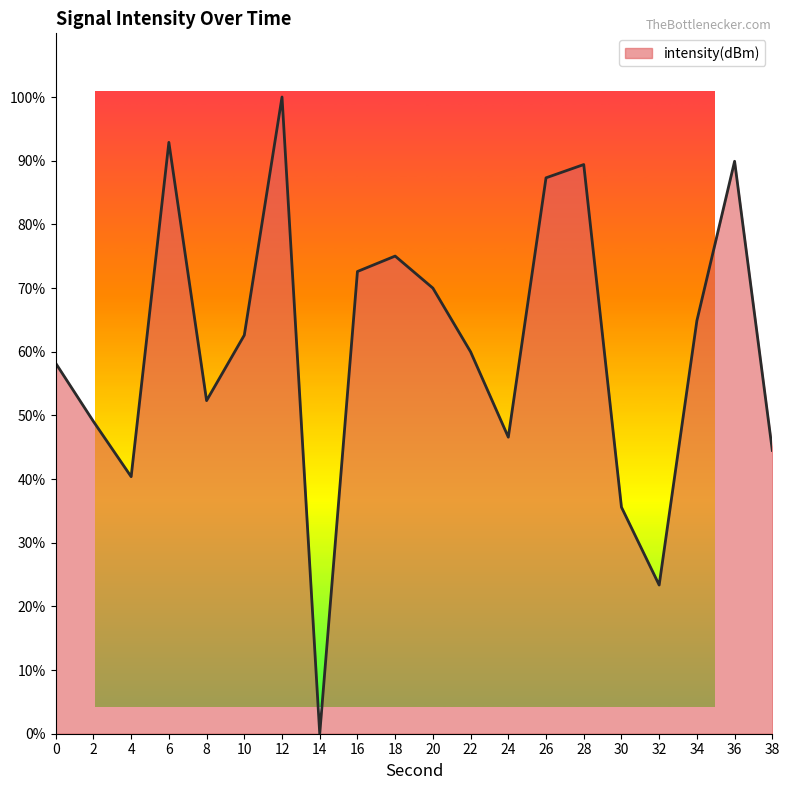

The value at 8 is 52.3. True or false?

True